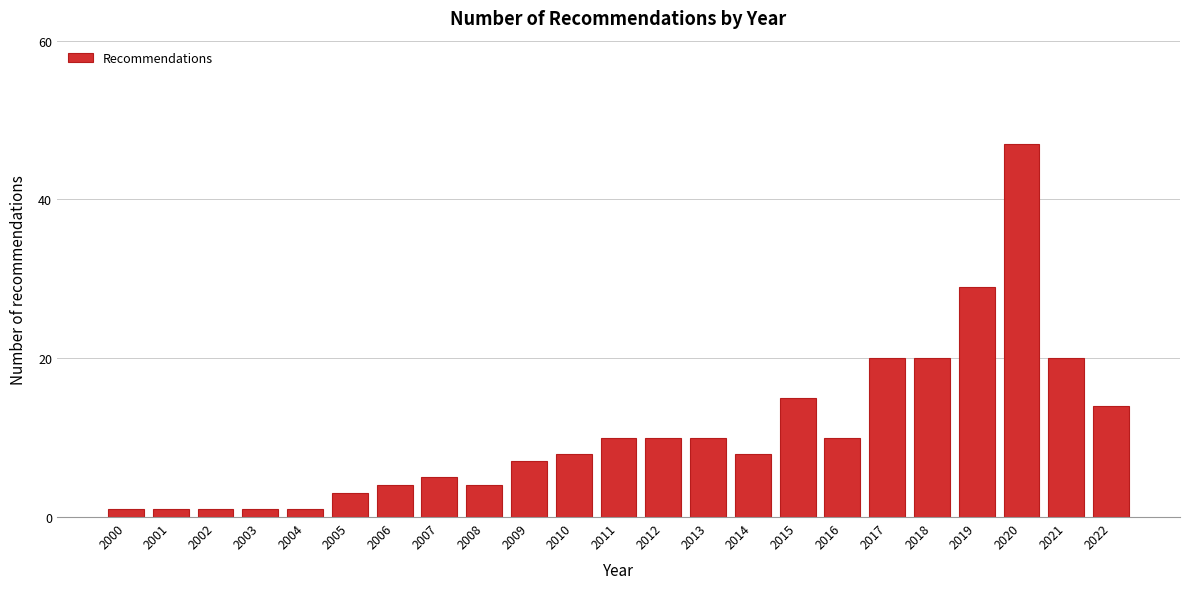

Reading left to right, extract all data points from this chart.

2000=1	2001=1	2002=1	2003=1	2004=1	2005=3	2006=4	2007=5	2008=4	2009=7	2010=8	2011=10	2012=10	2013=10	2014=8	2015=15	2016=10	2017=20	2018=20	2019=29	2020=47	2021=20	2022=14